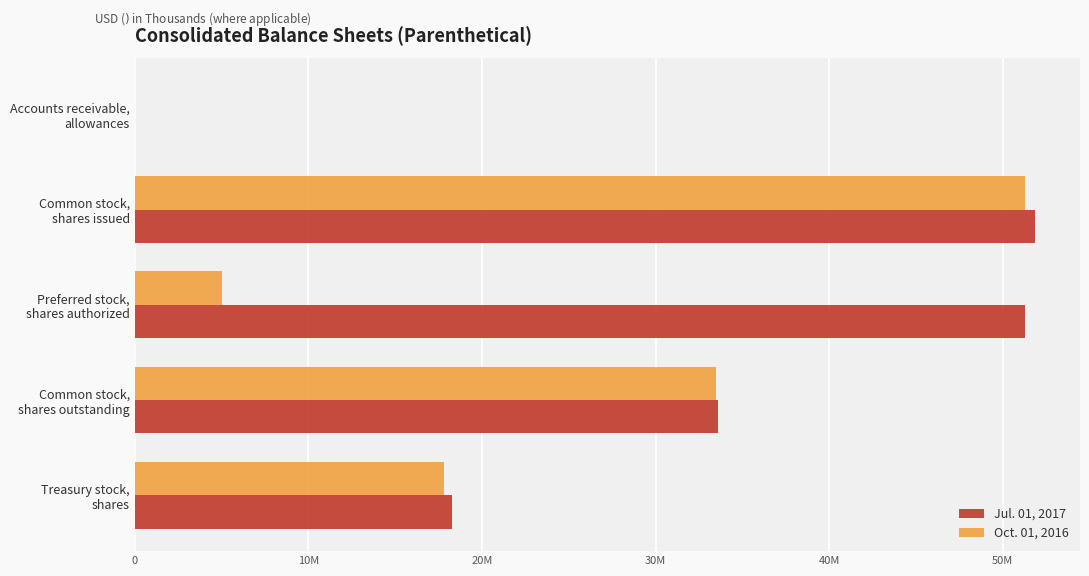

What are all the series names shown in the legend?

Jul. 01, 2017, Oct. 01, 2016